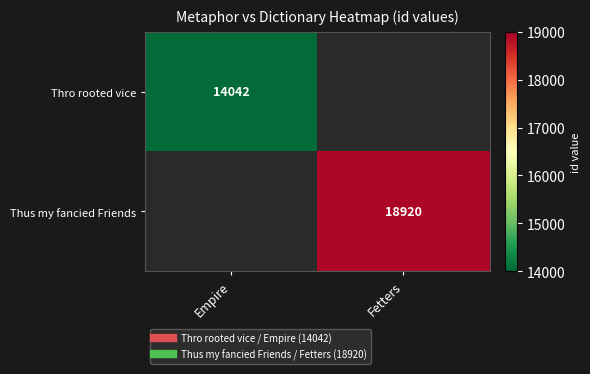

Count the number of data series in this chart.

2